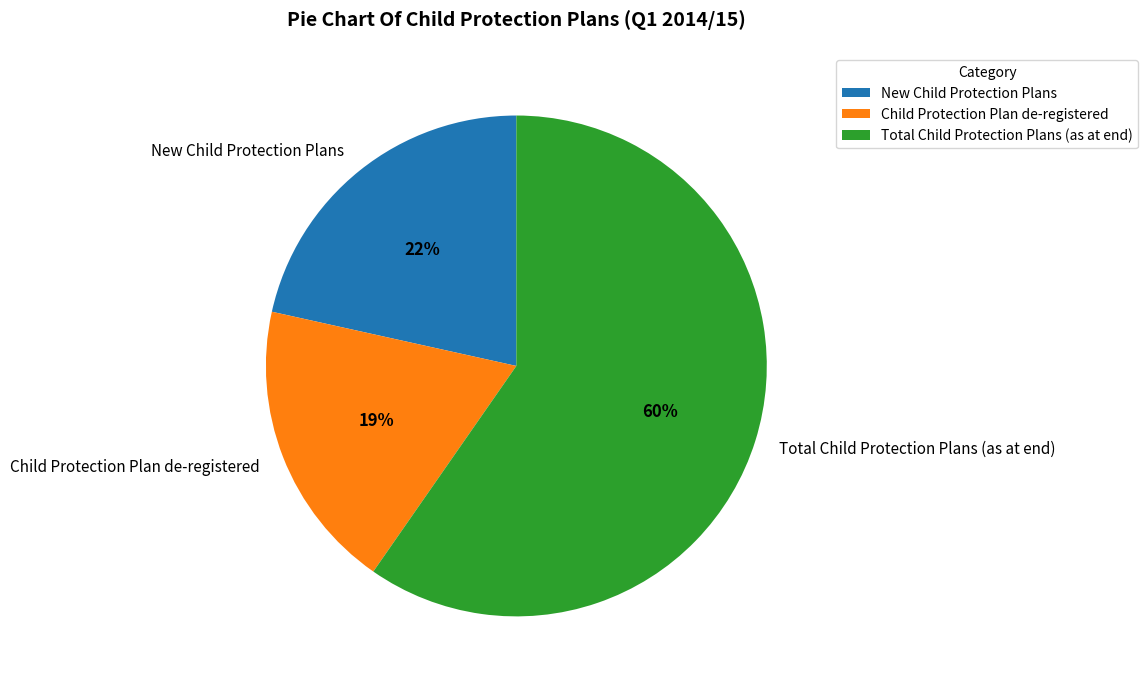

How many segments does this pie chart have?

3